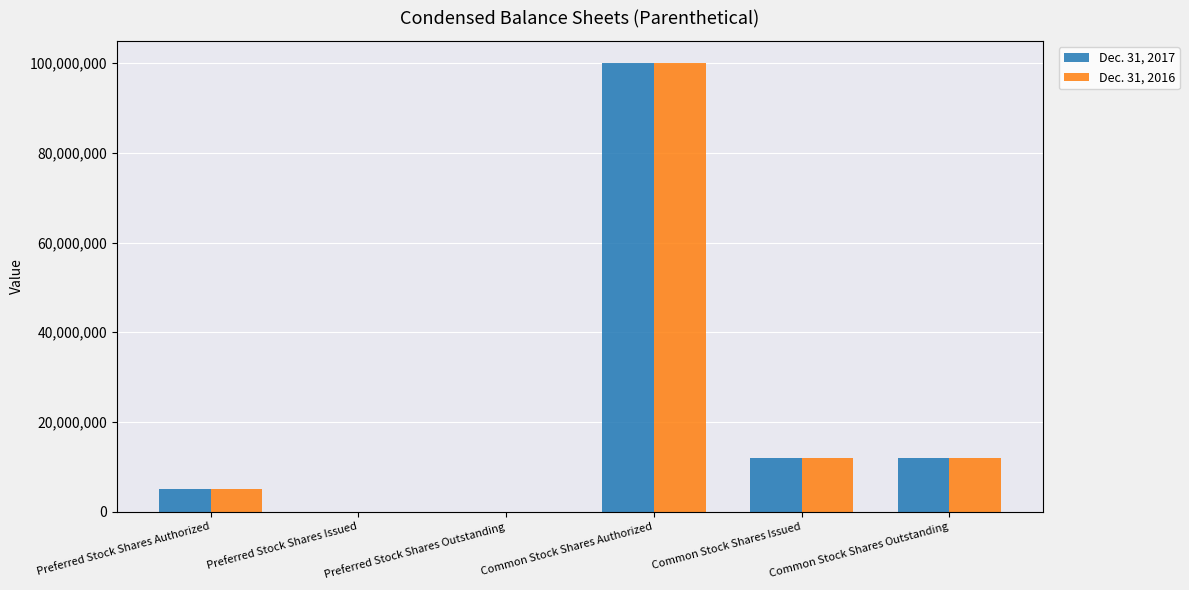

What is the greatest value displayed?

100000000